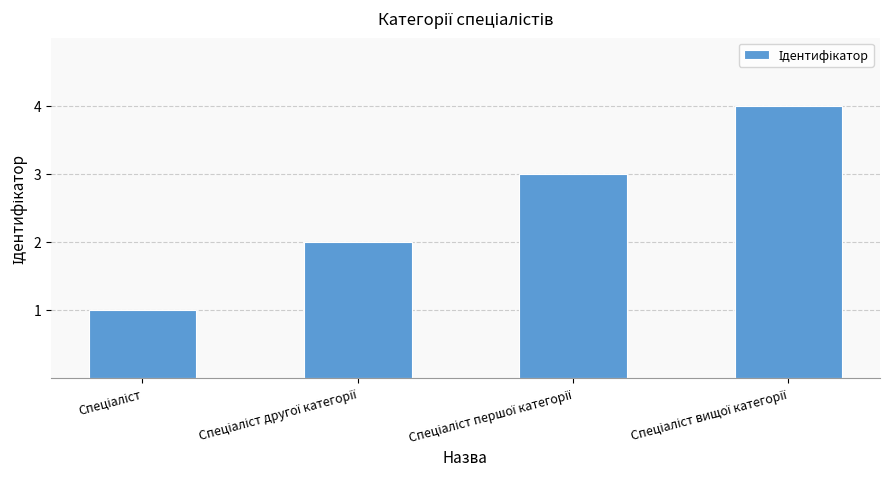

Reading left to right, extract all data points from this chart.

1	2	3	4